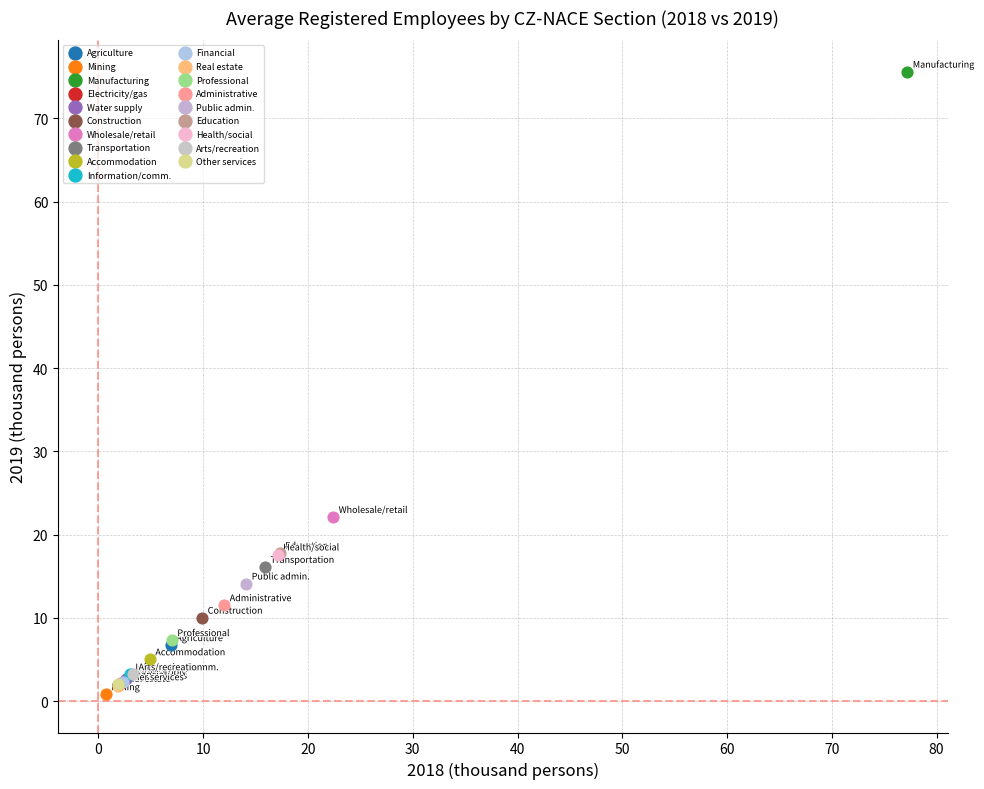

What are all the series names shown in the legend?

Agriculture, Mining, Manufacturing, Electricity/gas, Water supply, Construction, Wholesale/retail, Transportation, Accommodation, Information/comm., Financial, Real estate, Professional, Administrative, Public admin., Education, Health/social, Arts/recreation, Other services